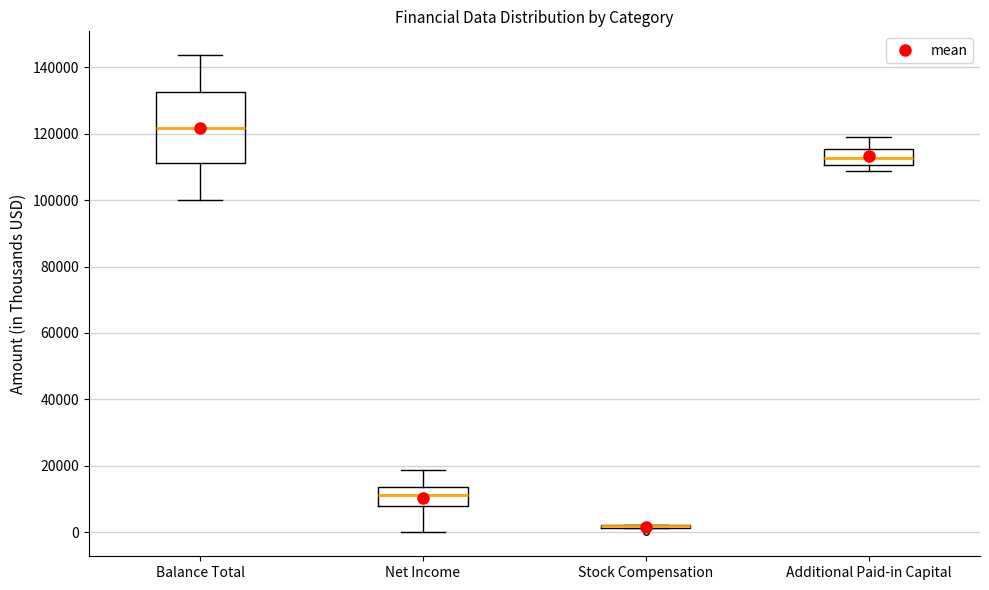

Reading left to right, read every box against the y-axis: the position of its median line, the range the box covers, and the ends of its whiskers. The values are not printed on the chart, so give them approximately, as read against the axis.

Balance Total: median 122000, box 112000 to 132000, whiskers 100000 to 144000
Net Income: median 12000, box 8000 to 14000, whiskers 0 to 18000
Stock Compensation: box collapsed to a line at 2000, whiskers 2000 to 2000
Additional Paid-in Capital: median 112000, box 110000 to 116000, whiskers 108000 to 118000